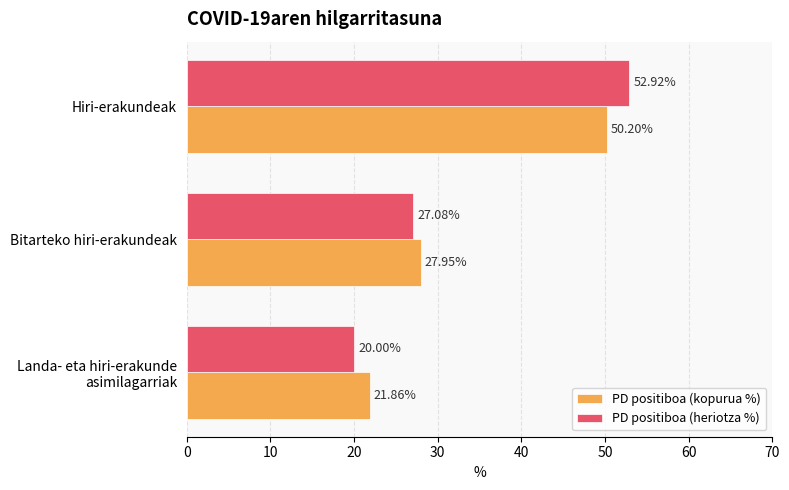

Rank the categories by PD positiboa (kopurua %) value from highest to lowest.

Hiri-erakundeak, Bitarteko hiri-erakundeak, Landa- eta hiri-erakunde
asimilagarriak